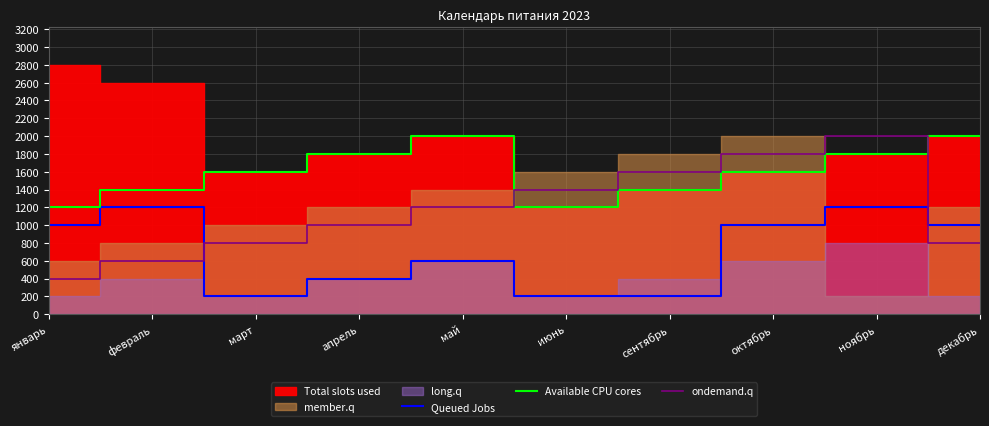

Is the value of Queued Jobs at май greater than the value of ondemand.q at январь?

Yes